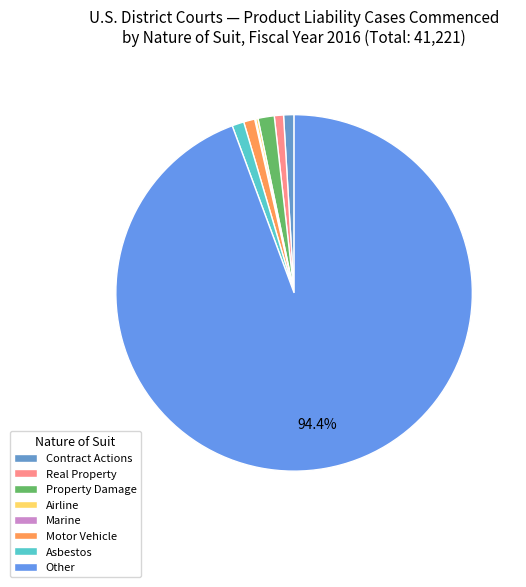

Does Contract Actions represent more than half of the total?

No